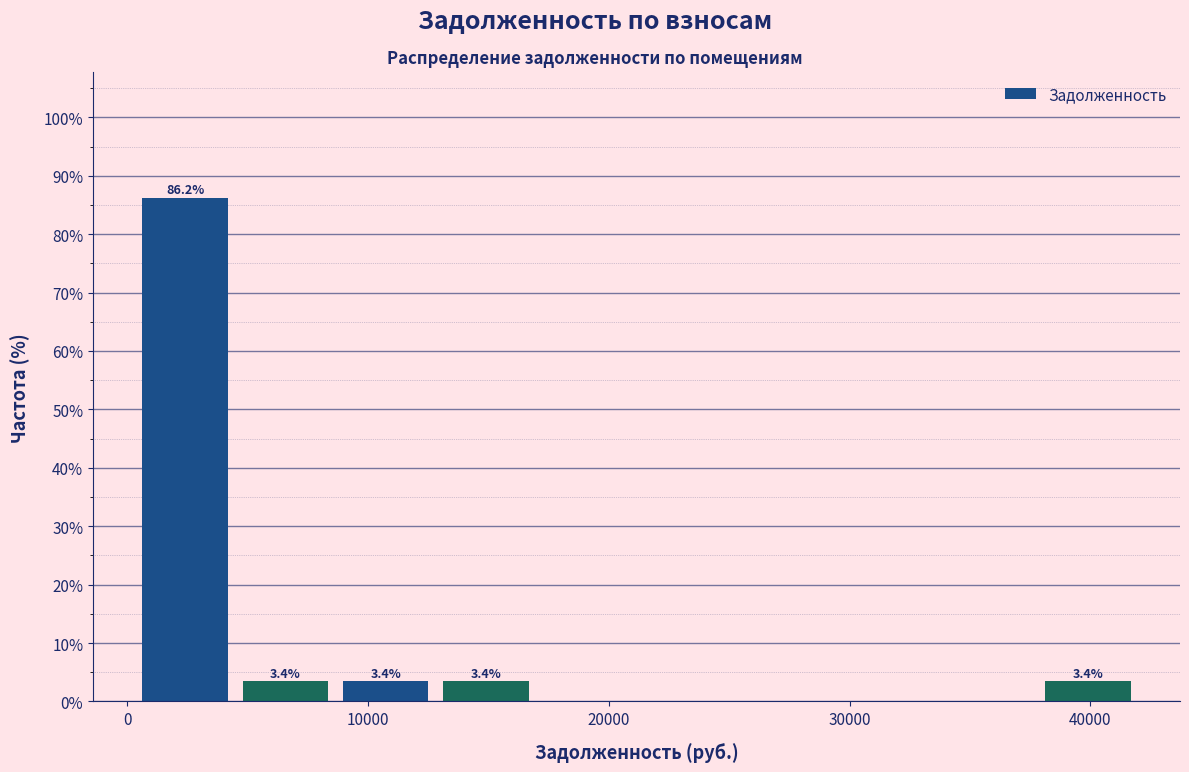

Over which range of the x-axis is the bar tallest?

0 to 4000